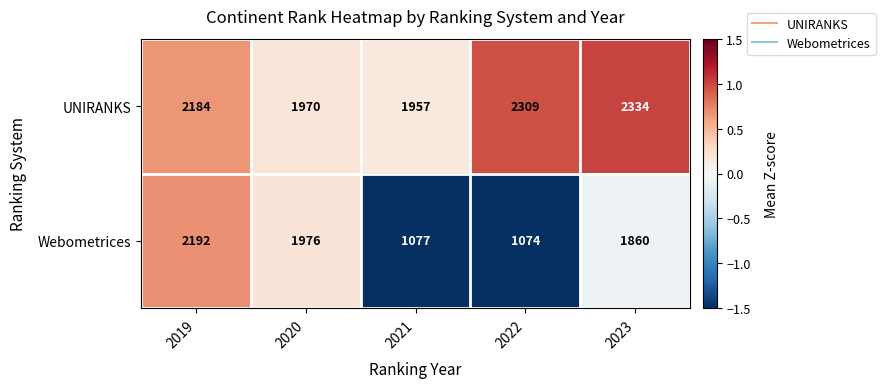

Which series has the largest range (max minus min)?

Webometrices